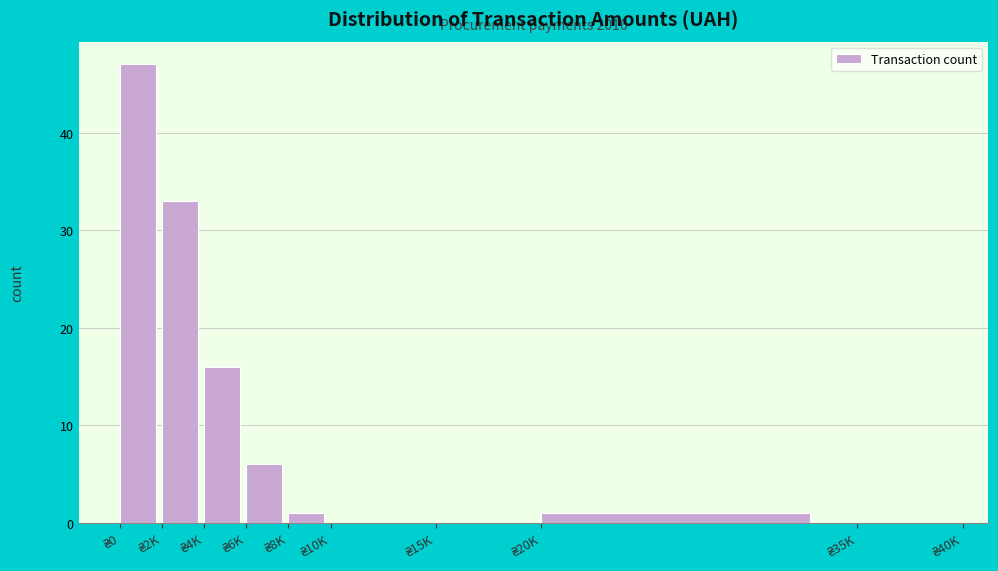

What is the greatest value displayed?

47